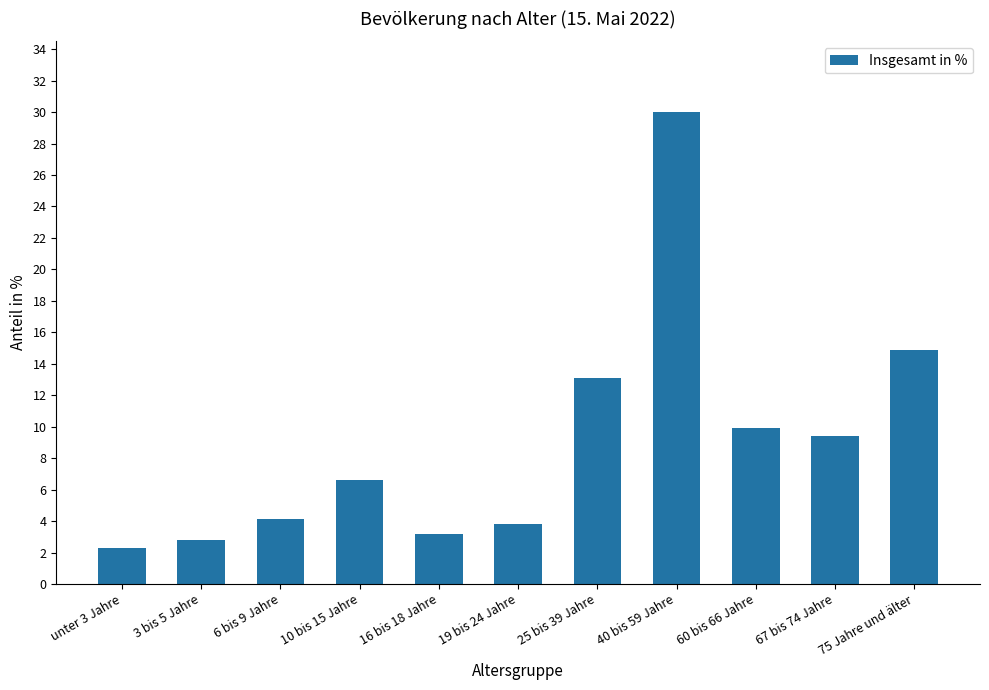

The chart shows a value of 9.4 at 67 bis 74 Jahre. True or false?

True